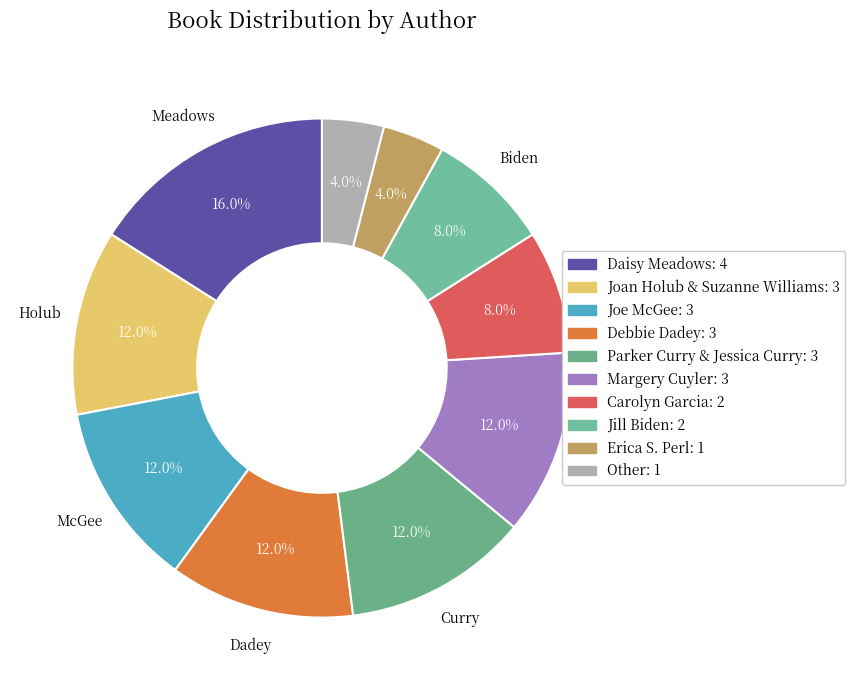

What is the change in value from Joan Holub & Suzanne Williams to Jill Biden?

-1